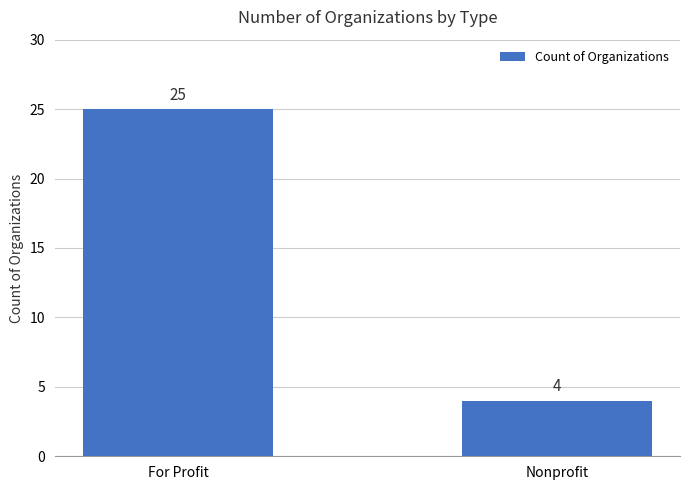

What is the label of the 2nd bar from the left?

Nonprofit